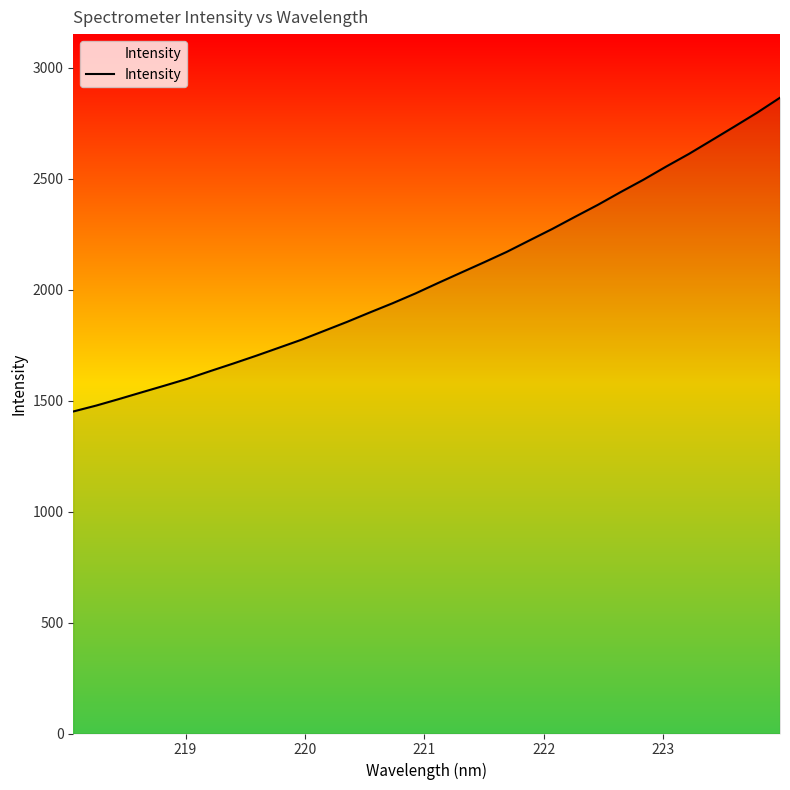

What is the maximum value shown in the chart?

2864.9